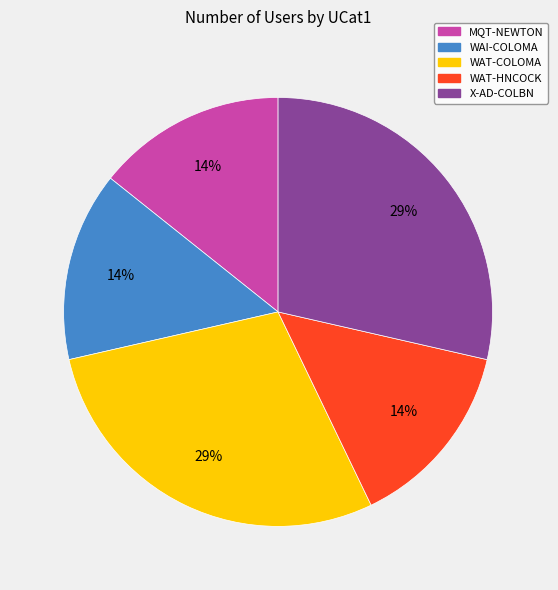

To the nearest percent, what is the combined percentage of WAT-COLOMA and WAI-COLOMA?

43%